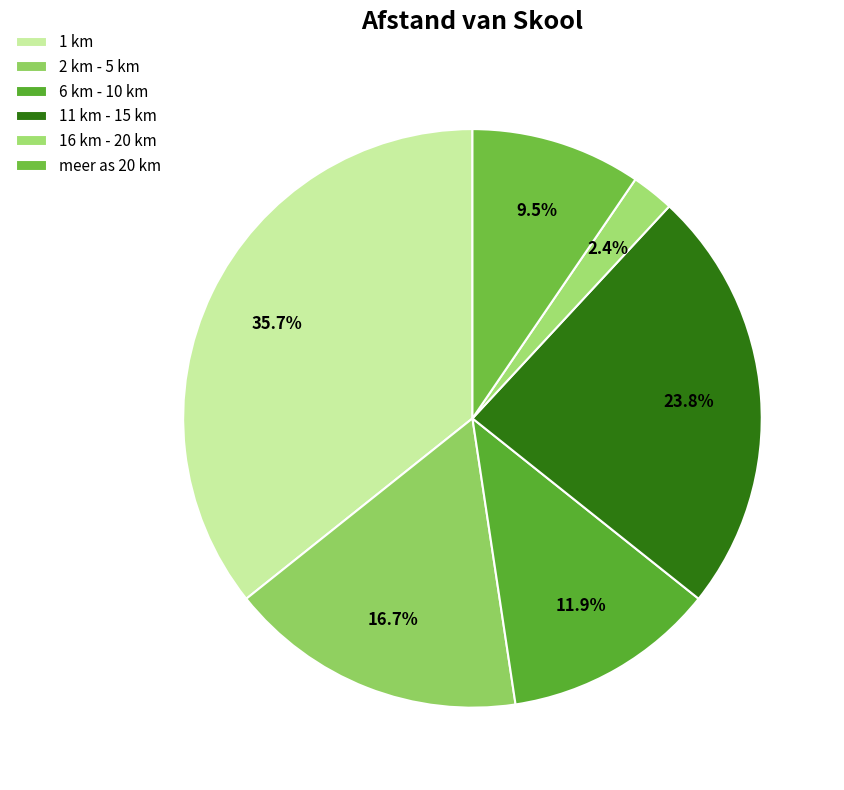

What is the smallest slice in the pie chart?

16 km - 20 km